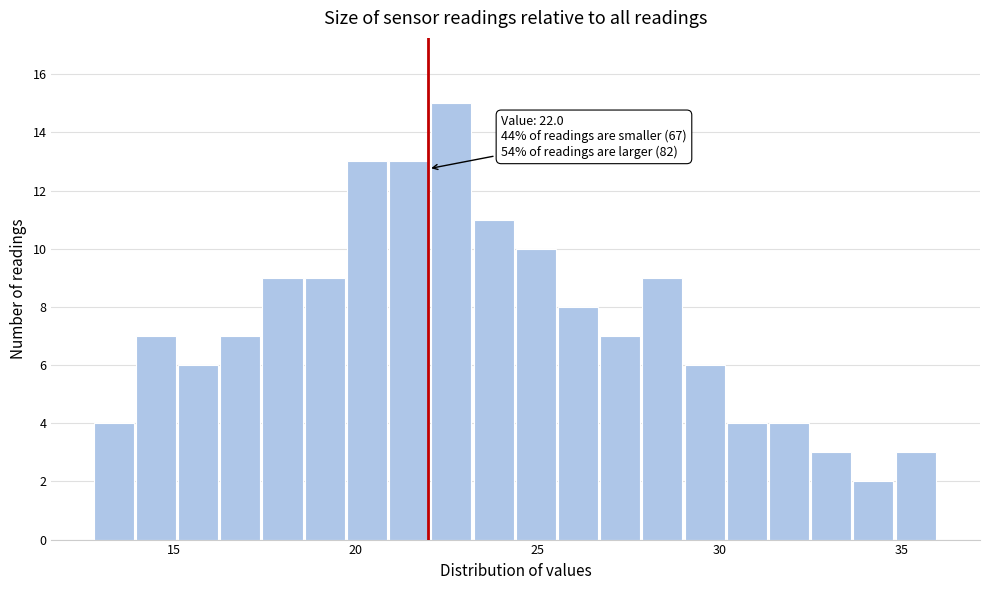

Around what value on the x-axis is the tallest bar? Give the approximate position of its centre, as read against the axis.

22.5